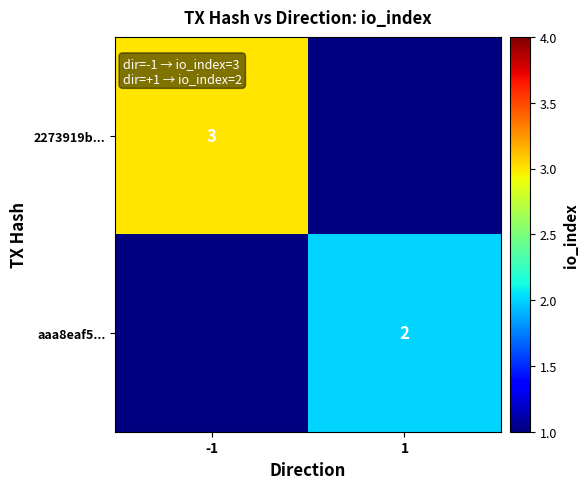

True or false: aaa8eaf5... has a value of 2 at 1.

True